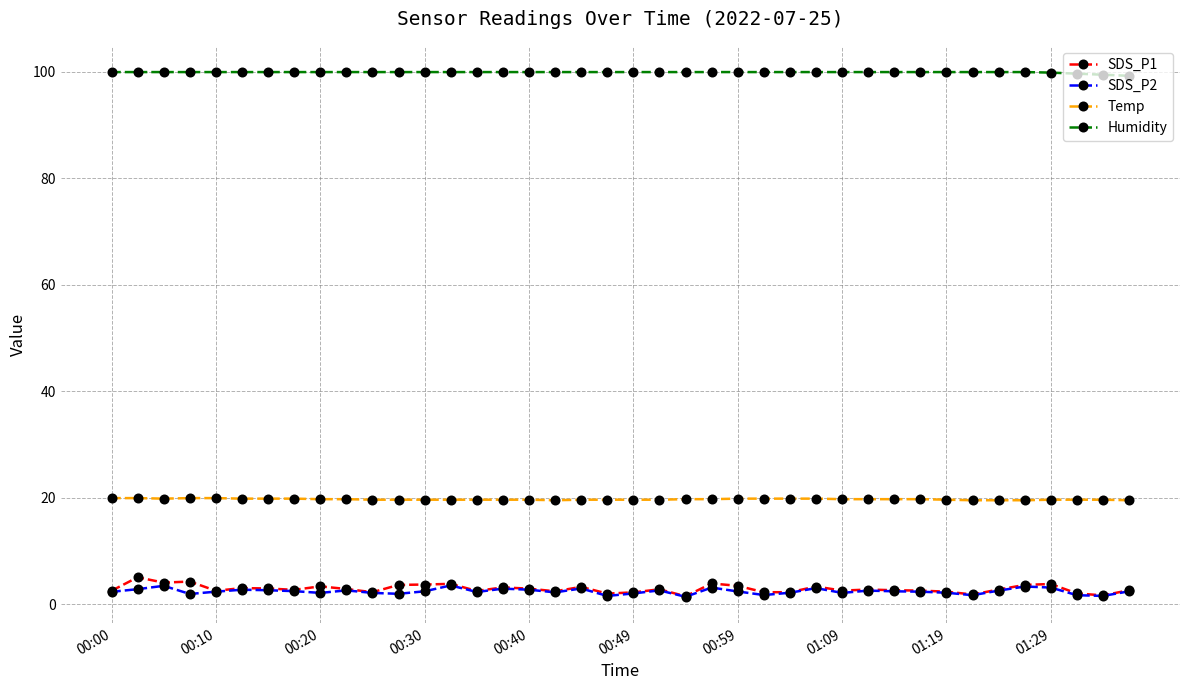

What is the maximum value shown in the chart?

99.9